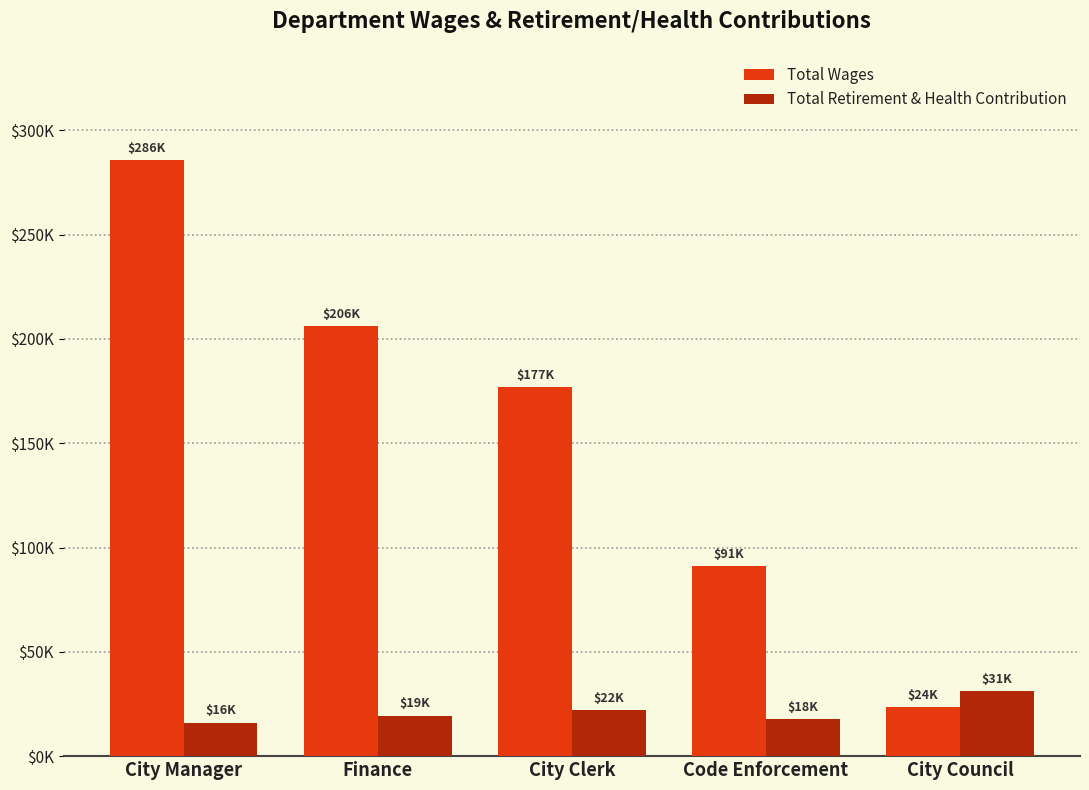

What are all the series names shown in the legend?

Total Wages, Total Retirement & Health Contribution